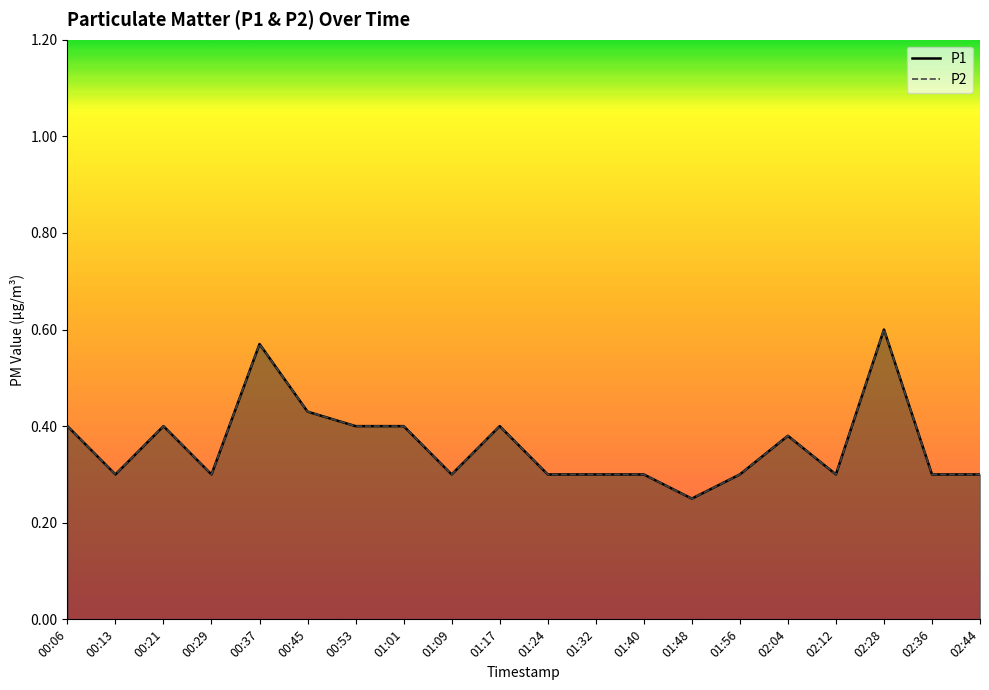

The P2 series shows 0.1 at 00:53. True or false?

False